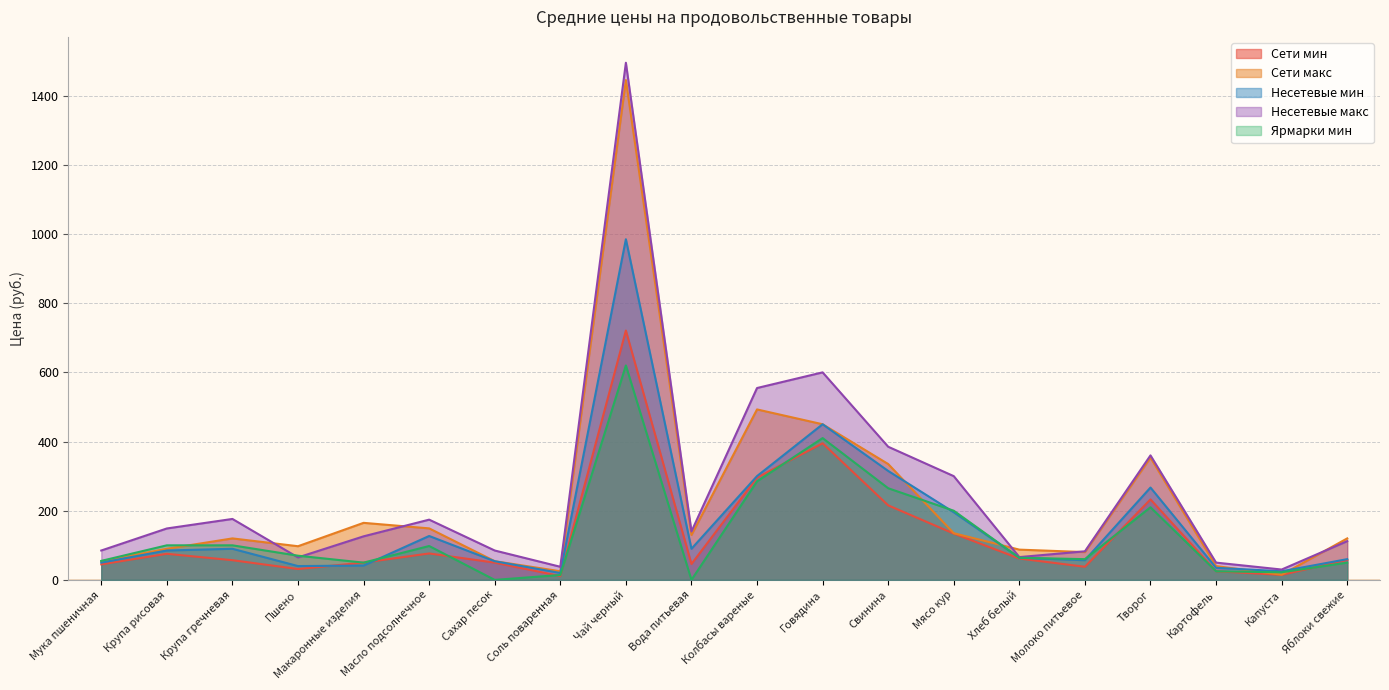

What is the difference between the maximum and minimum values in the Ярмарки мин series?

620.0